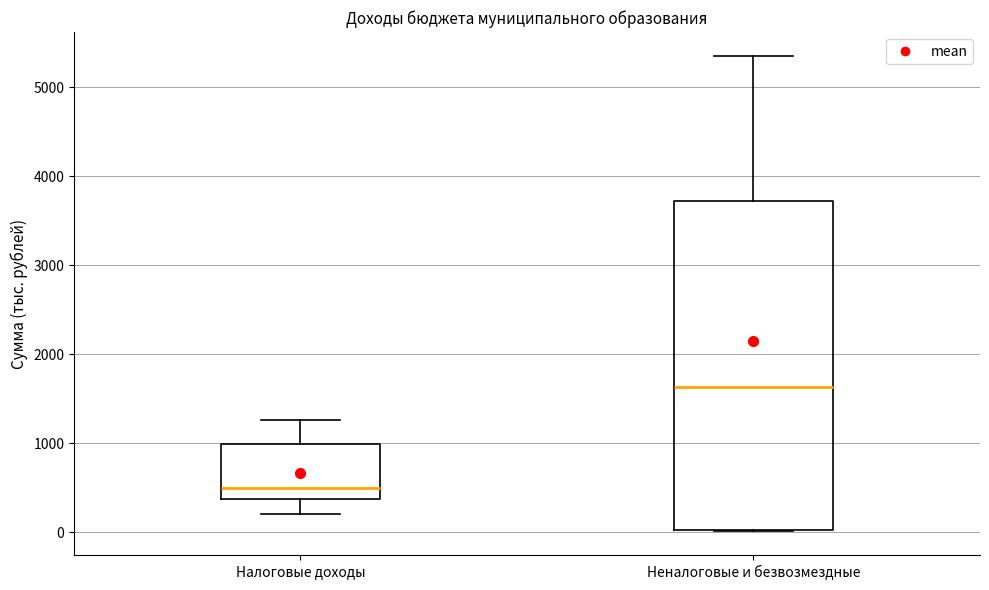

Where does the upper whisker of the box for Неналоговые и безвозмездные end on the y-axis? The values are not printed on the chart, so give them approximately, as read against the axis.

5400